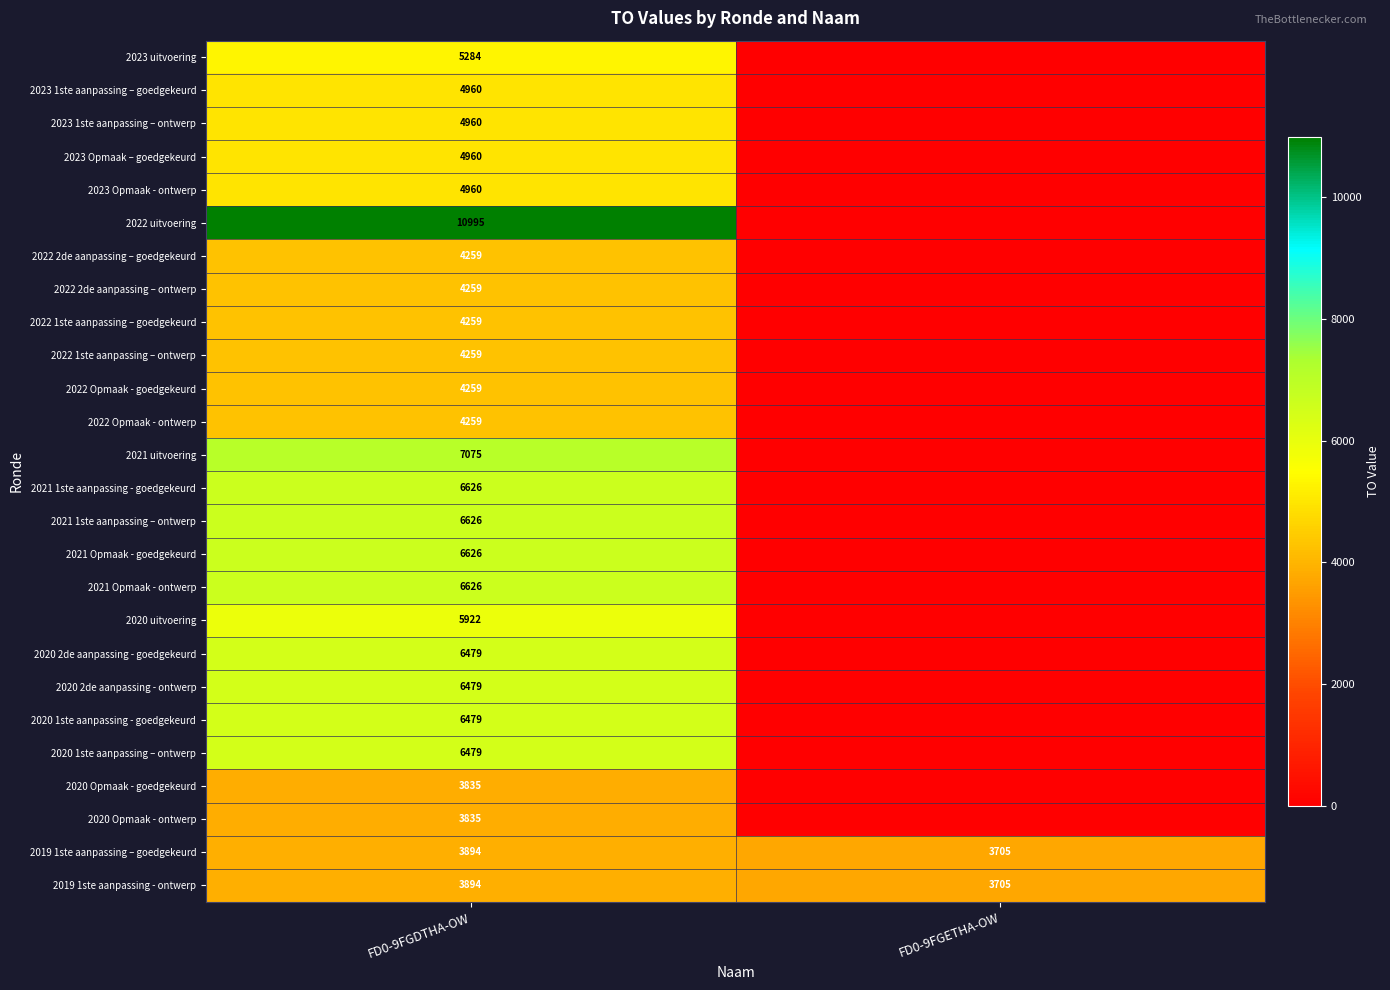

What is the difference between the highest and lowest values at FD0-9FGDTHA-OW?

7160